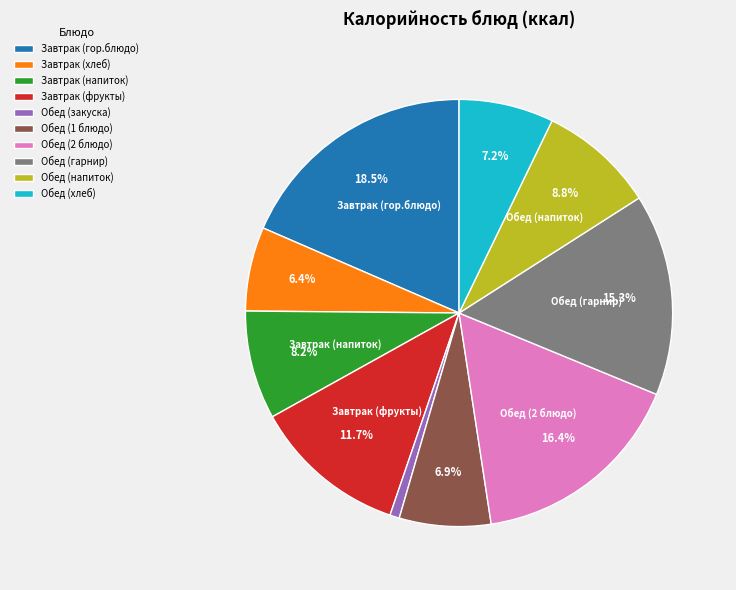

How much of the chart is everything except Обед (2 блюдо)?

83.6%